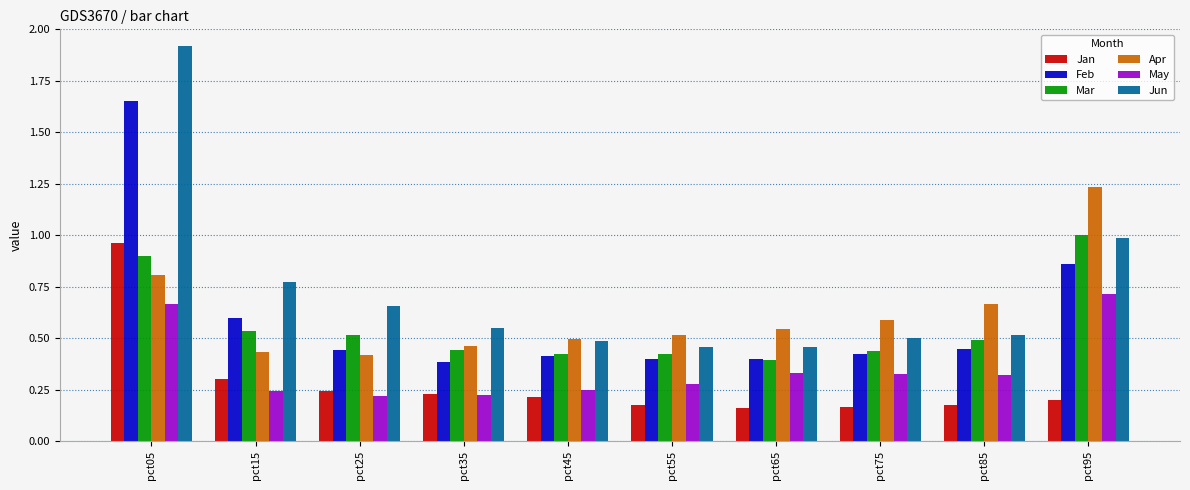

At which label is Mar closest to 0?

pct65